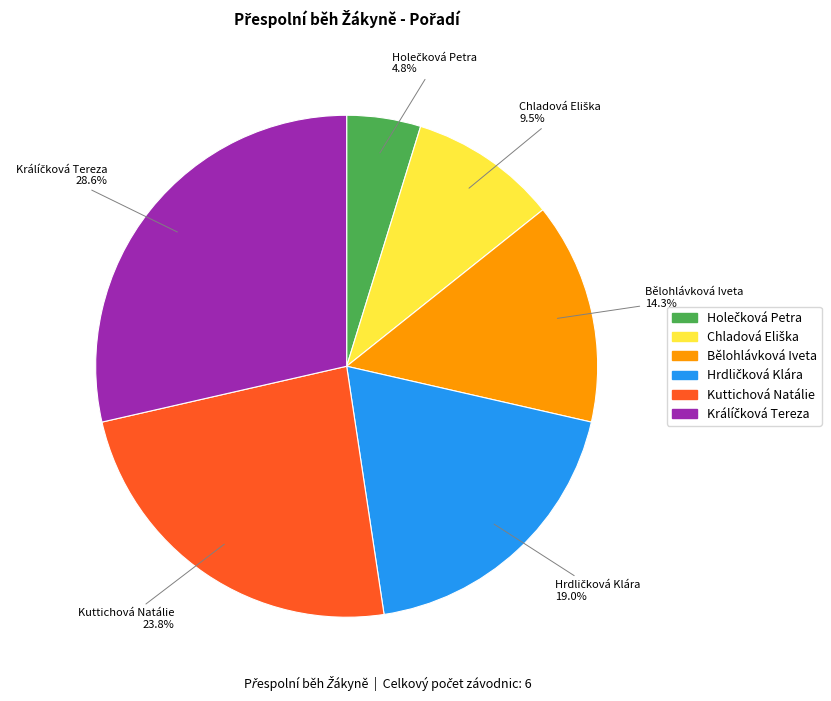

What portion of the pie excludes Kuttichová Natálie?

76.2%